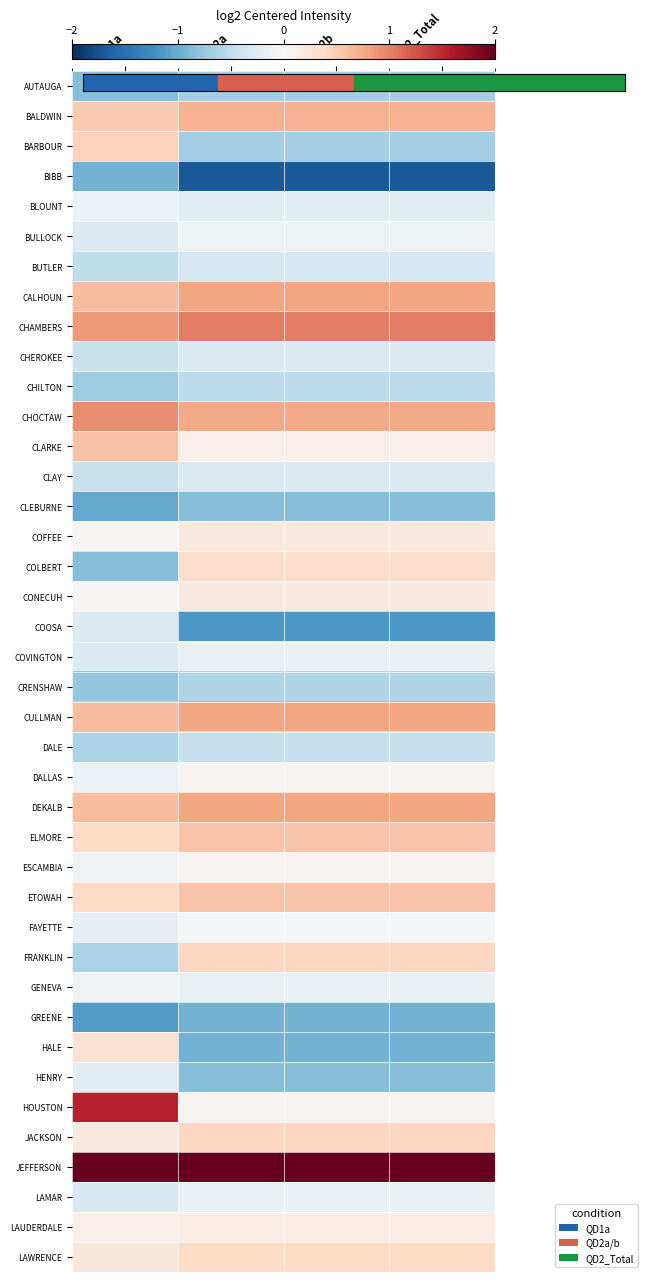

Which label corresponds to the largest value in the chart?

QD2a